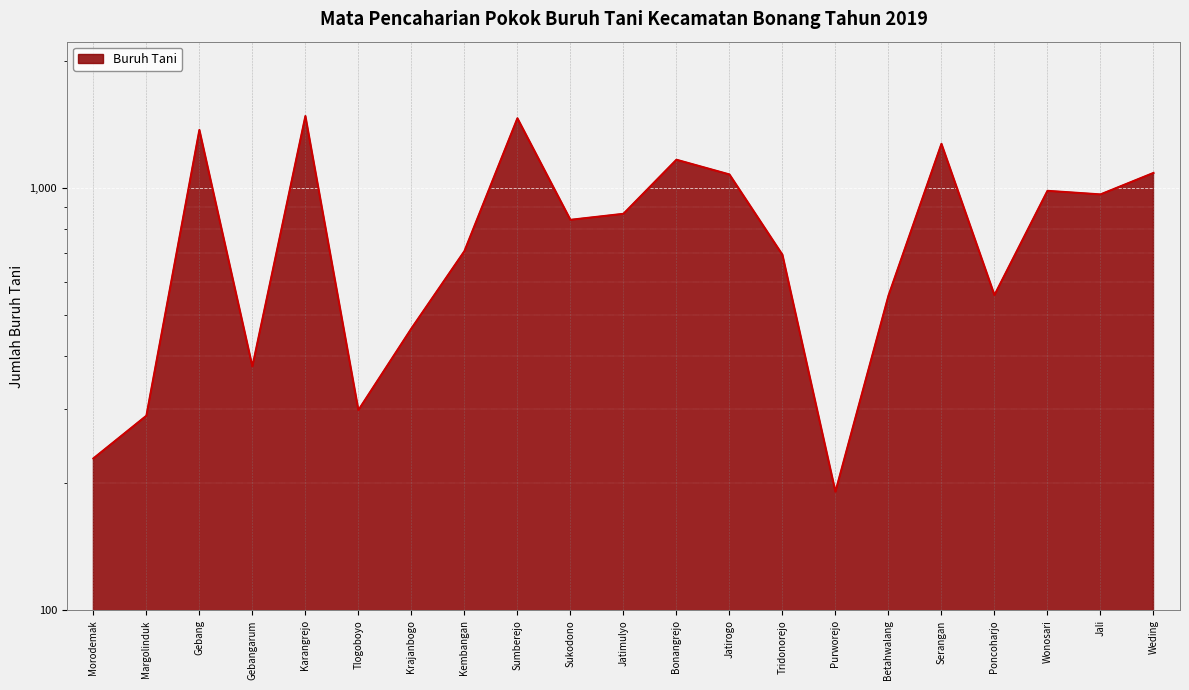

Is it true that the value at Jatirogo is 1077?

True